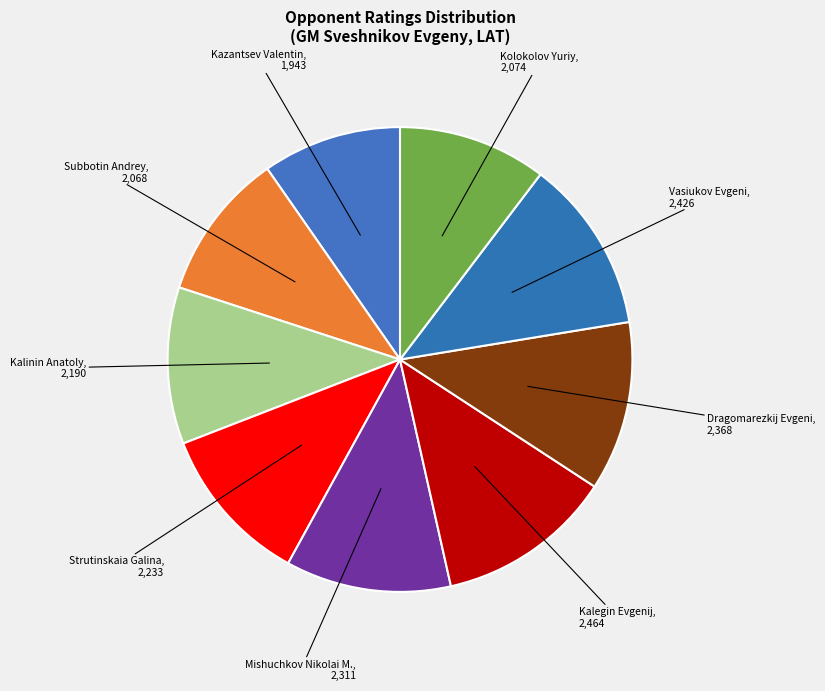

Which has a higher value, Kazantsev Valentin or Dragomarezkij Evgeni?

Dragomarezkij Evgeni